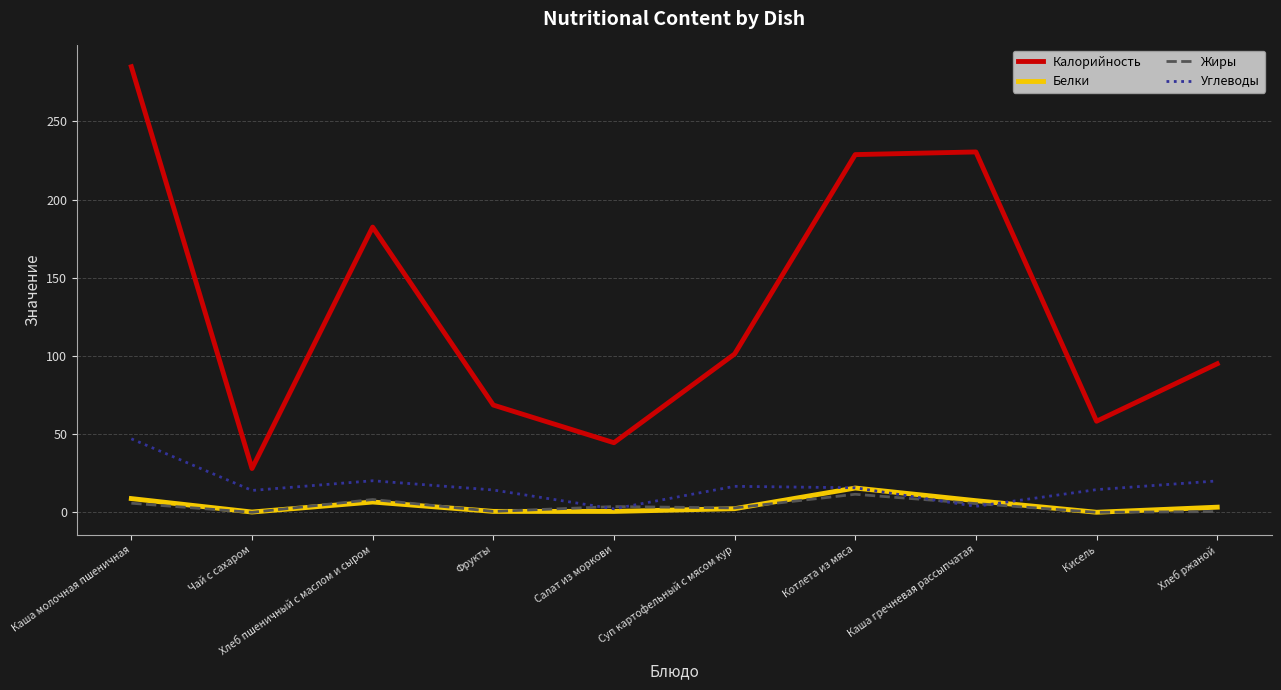

Is this an area chart (filled region under the line)?

No